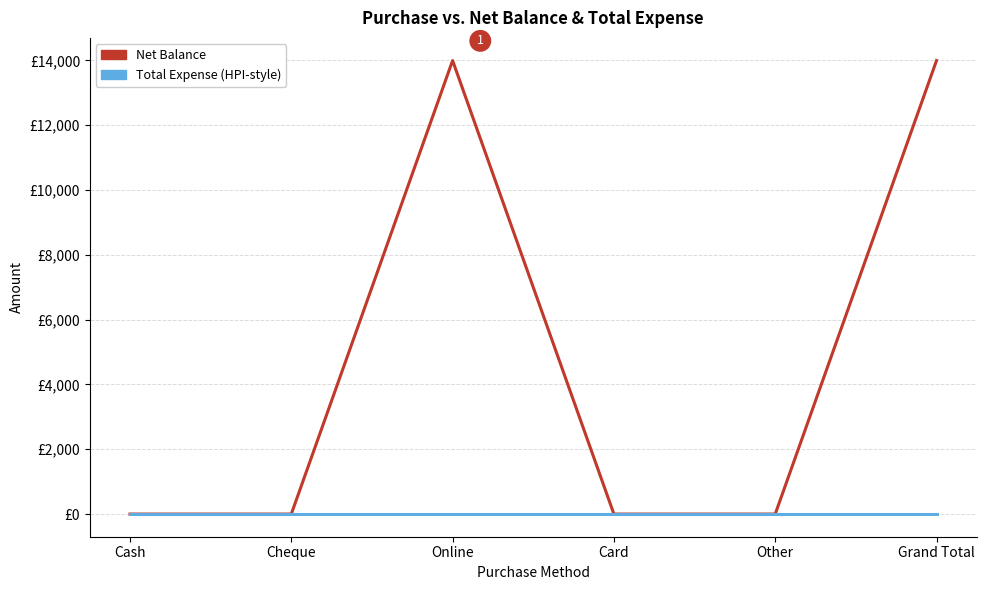

Does the chart have visible grid lines?

Yes